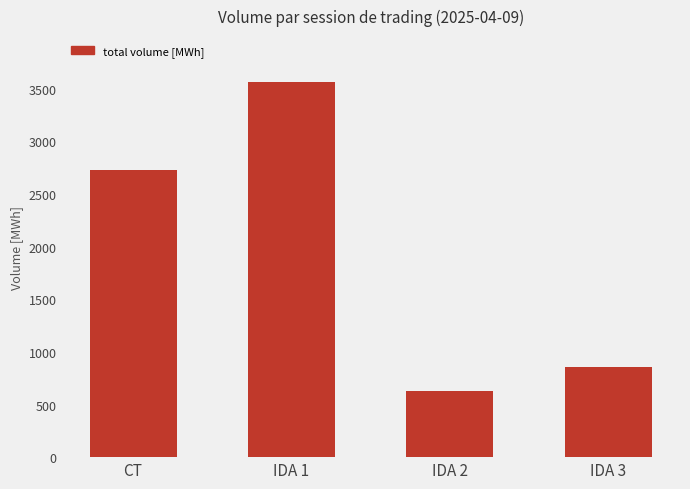

Reading left to right, transcribe all the data shown in this chart.

CT=2732.2	IDA 1=3566.3	IDA 2=628.8	IDA 3=857.8